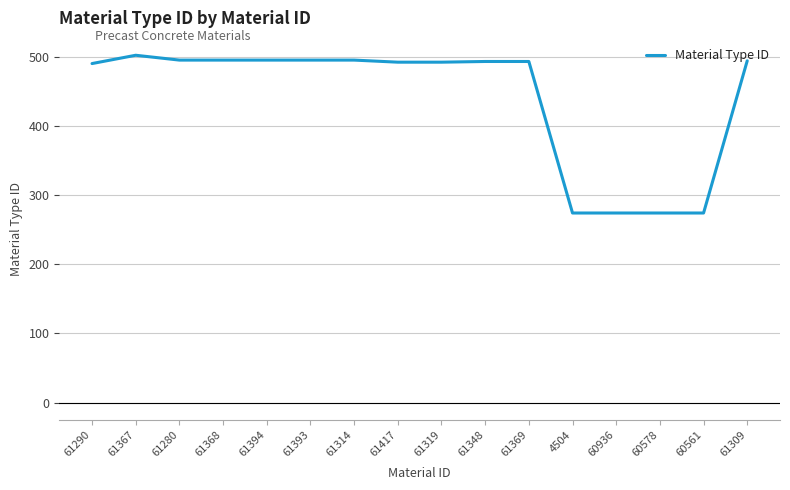

True or false: the data shows 492 at 61319.

True